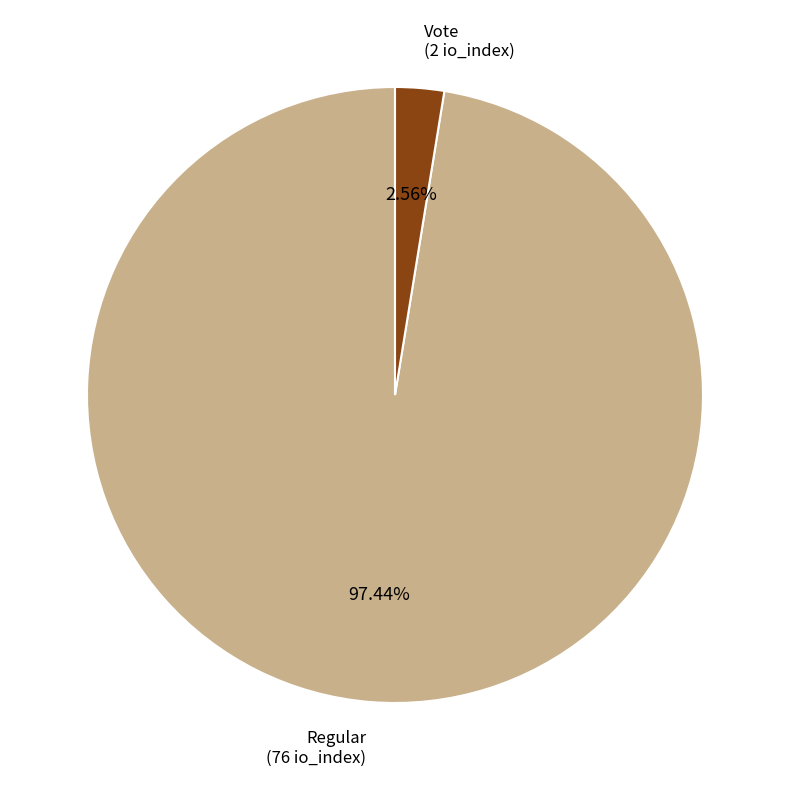

How many segments does this pie chart have?

2